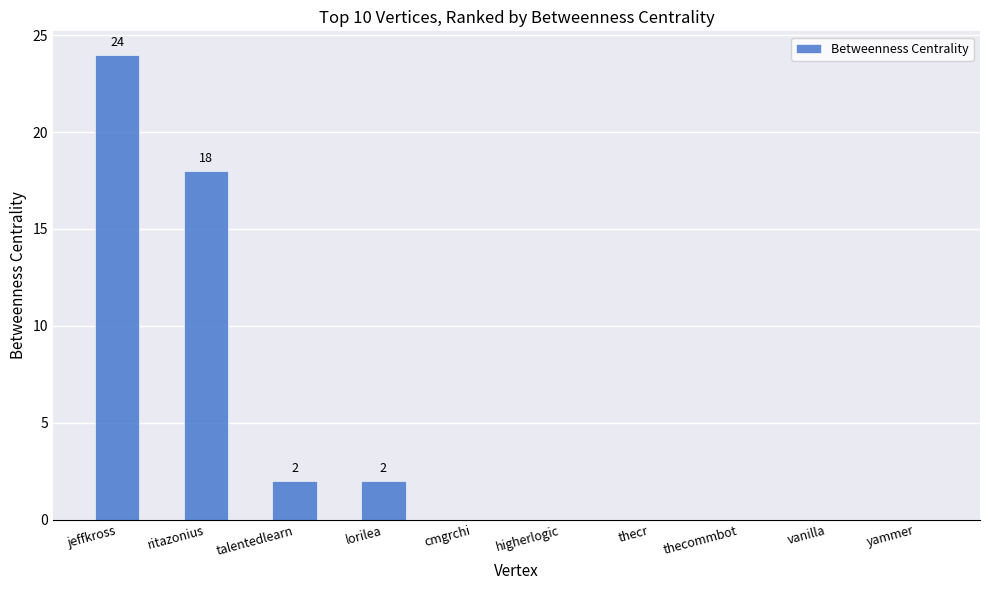

What is the sum of the values at jeffkross and higherlogic?

24